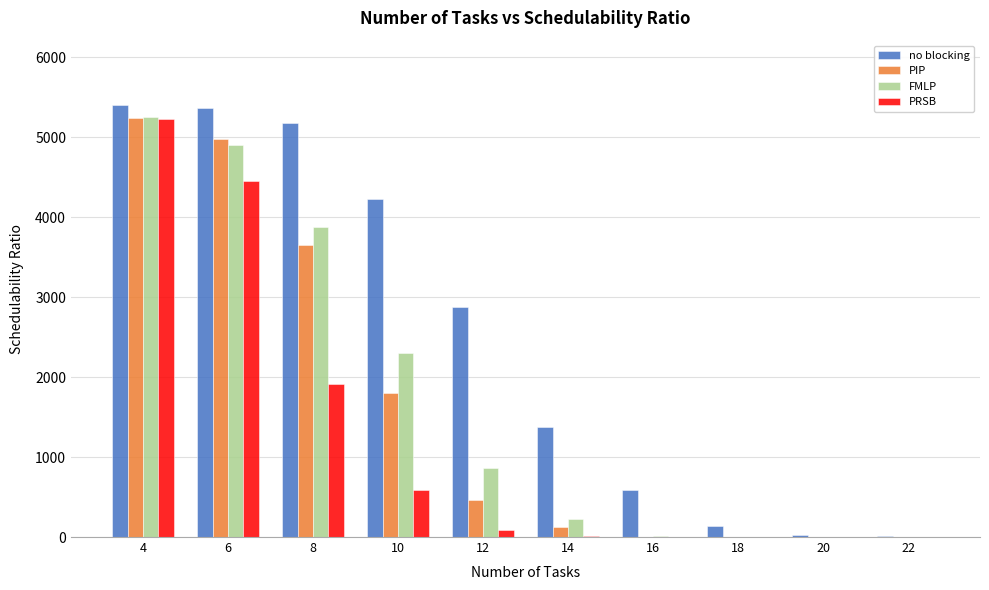

The value of PIP at 6 is 4980.4. True or false?

True